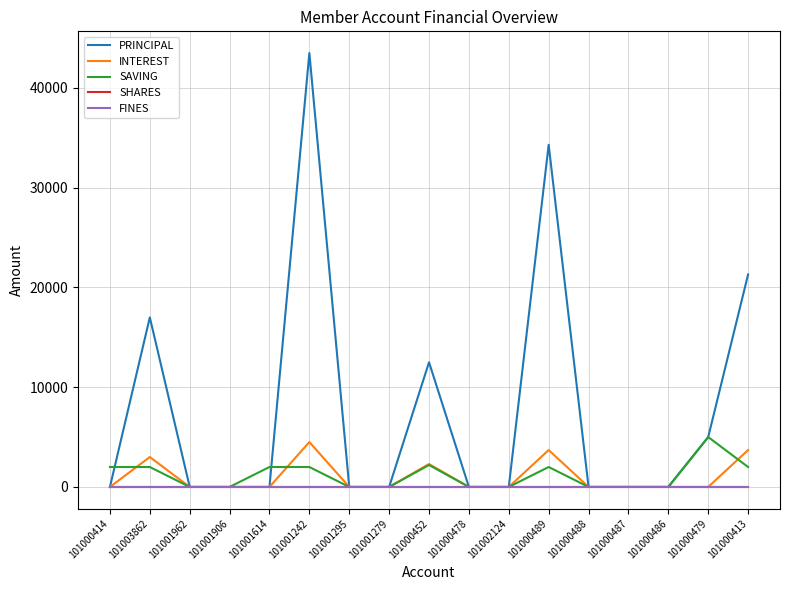

Is this an area chart (filled region under the line)?

No